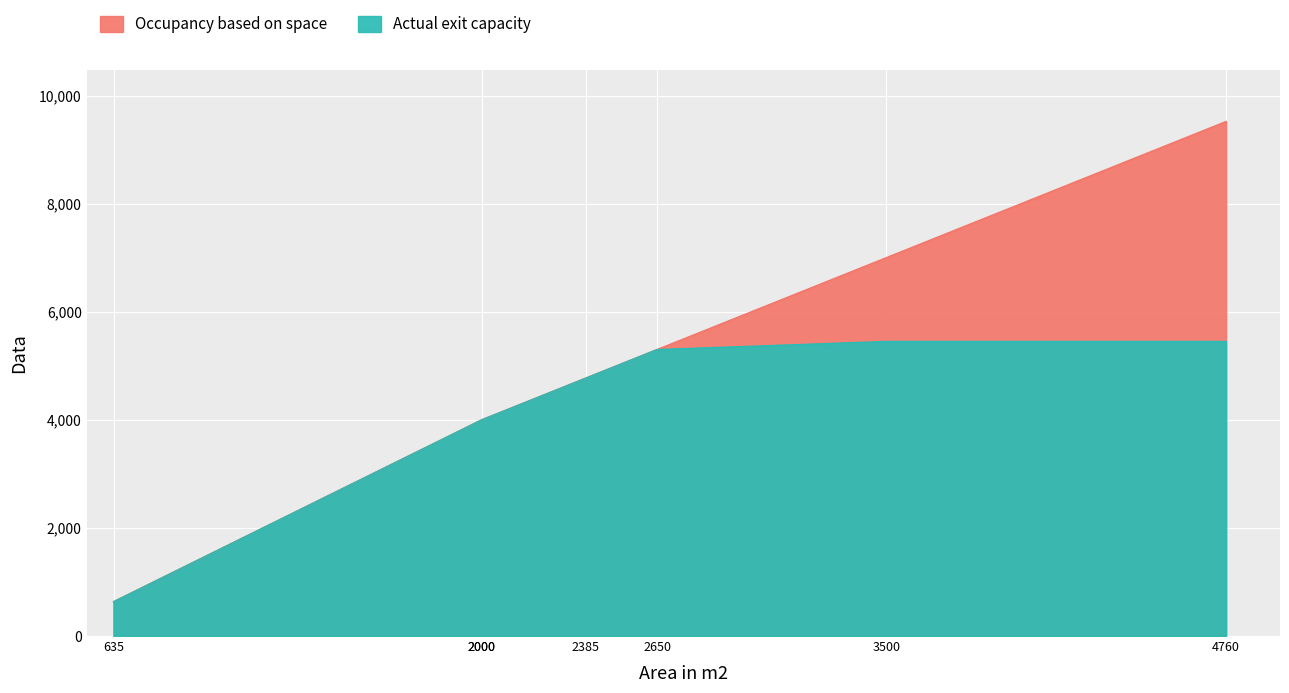

The Actual exit capacity series shows 2274 at 1. True or false?

False